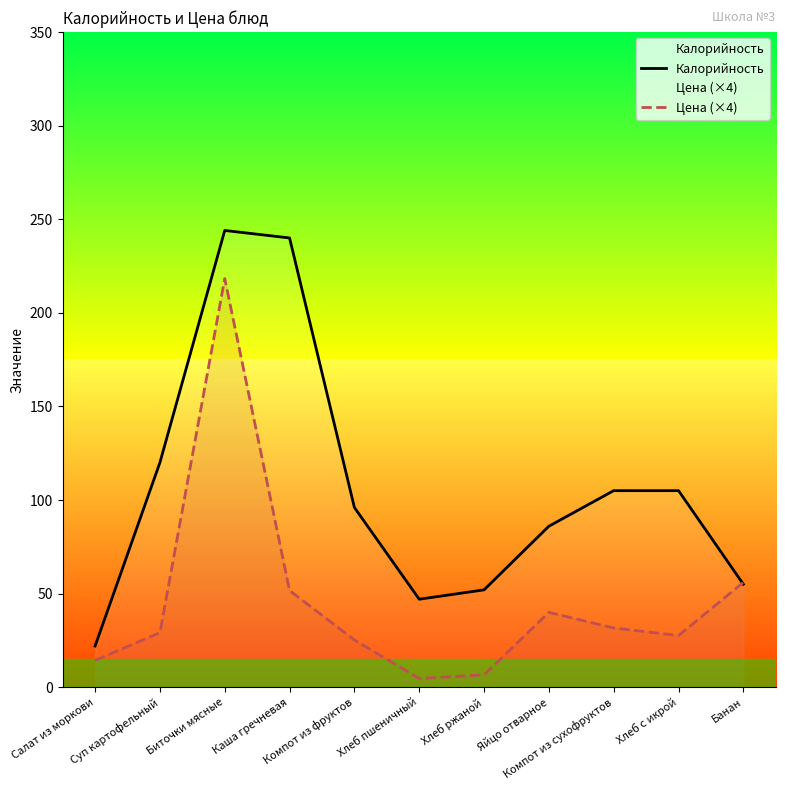

Where is Цена (×4) nearest to the value 111?

Банан